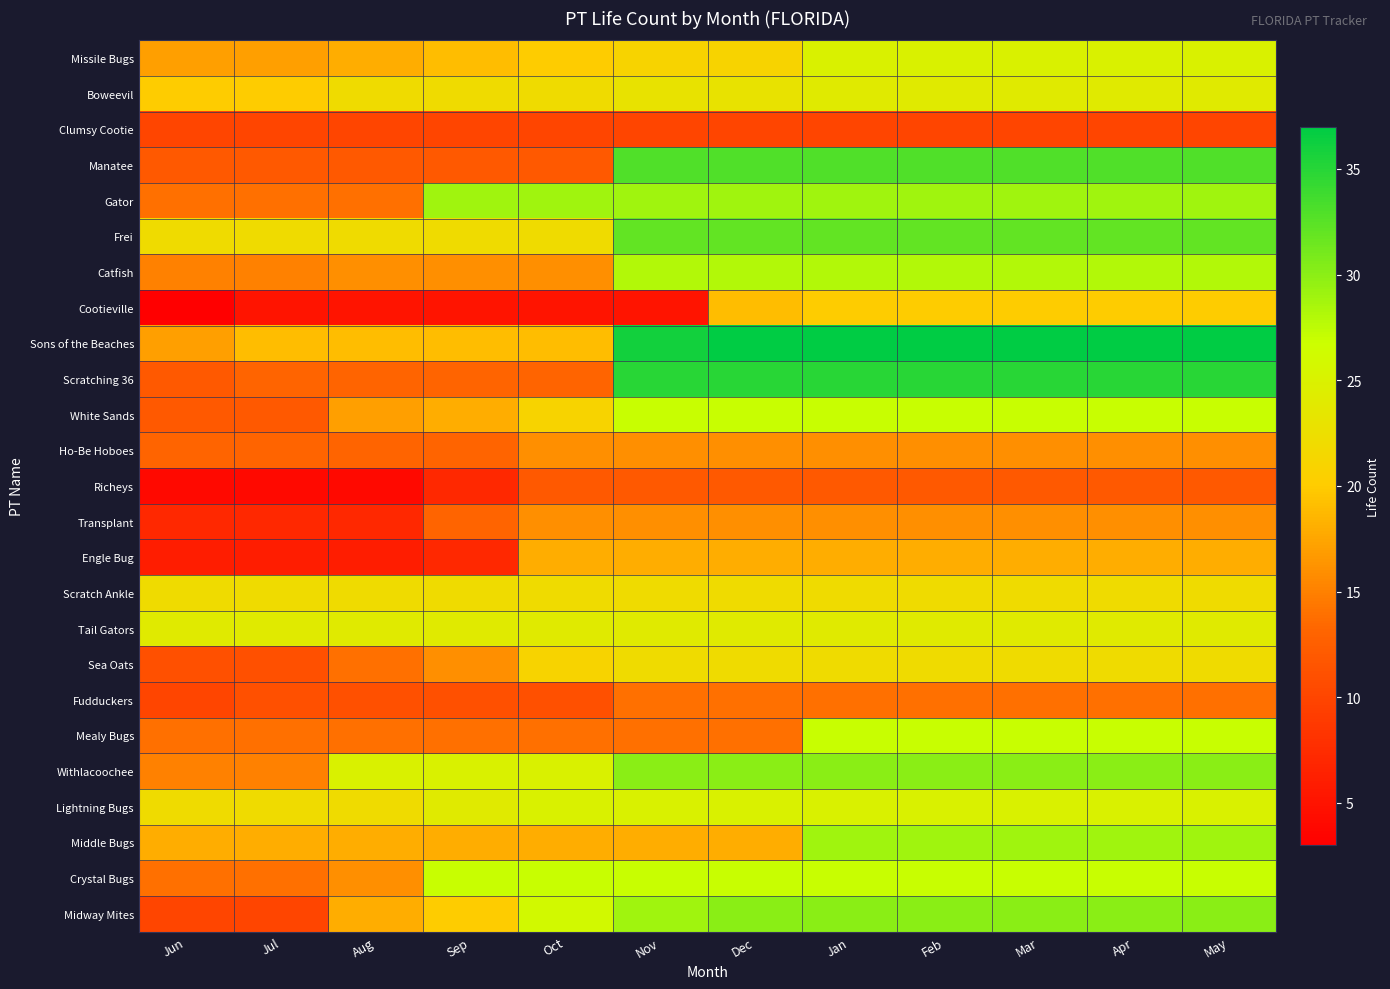

What is the smallest value displayed?

3